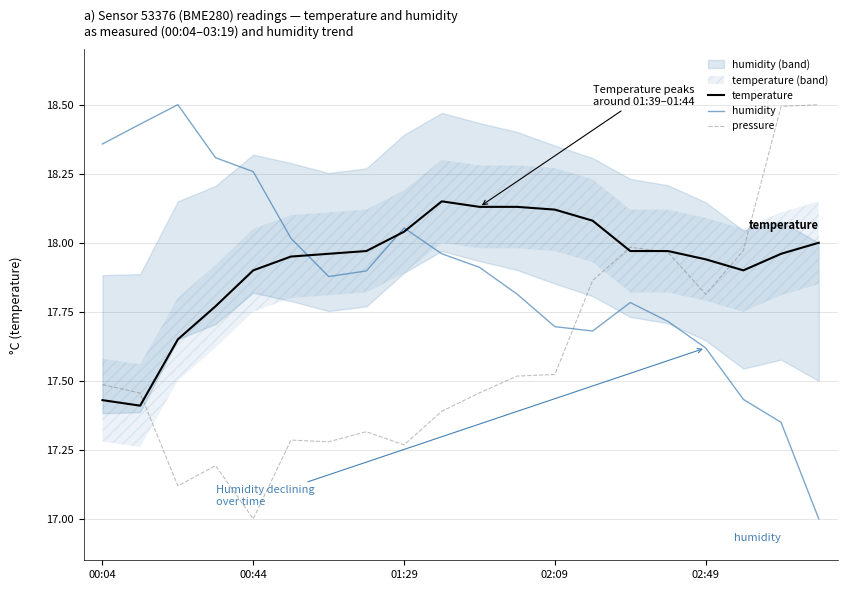

Reading left to right, extract all data points from this chart.

temperature: 17.4	17.4	17.6	17.8	17.9	17.9	18.0	18.0	18.0	18.1	18.1	18.1	18.1	18.1	18.0	18.0	17.9	17.9	18.0	18.0
humidity: 18.4	18.4	18.5	18.3	18.3	18.0	17.9	17.9	18.1	18.0	17.9	17.8	17.7	17.7	17.8	17.7	17.6	17.4	17.3	17.0
pressure: 17.5	17.5	17.1	17.2	17.0	17.3	17.3	17.3	17.3	17.4	17.5	17.5	17.5	17.9	18.0	18.0	17.8	18.0	18.5	18.5